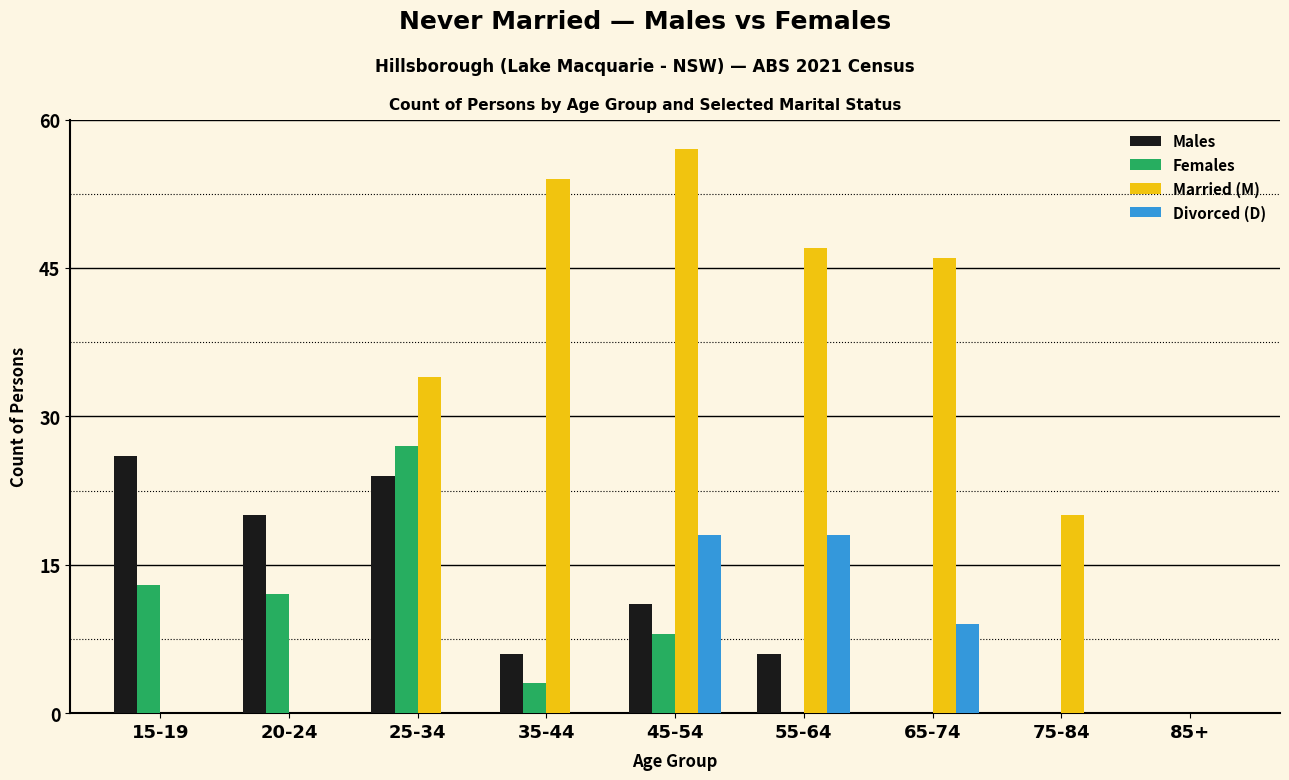

What is the greatest value displayed?

57